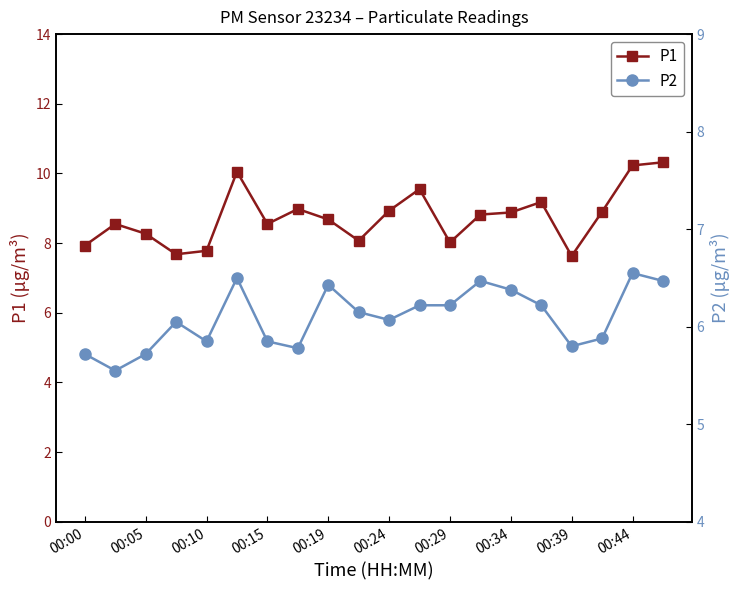

The value of P1 at 00:39 is 11.4. True or false?

False